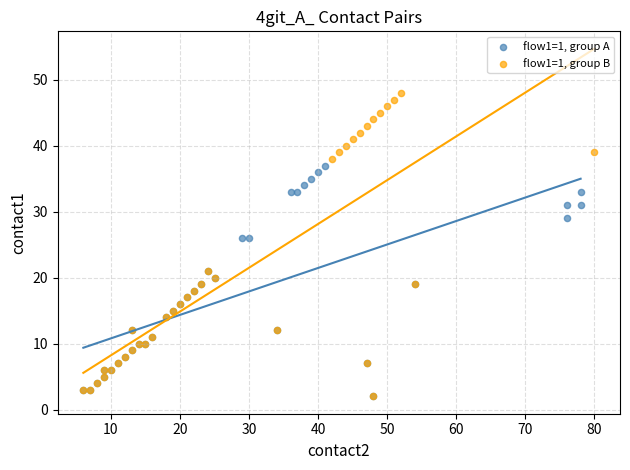

Which series reaches the maximum Y coordinate?

flow1=1, group B